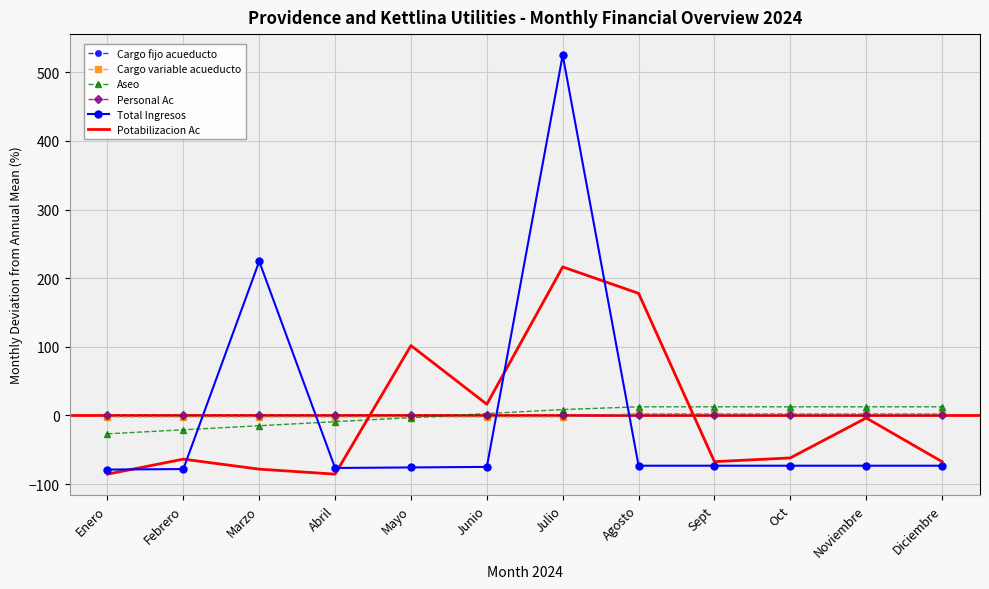

What is the sum of the Cargo variable acueducto values at Sept and Enero?

0.6